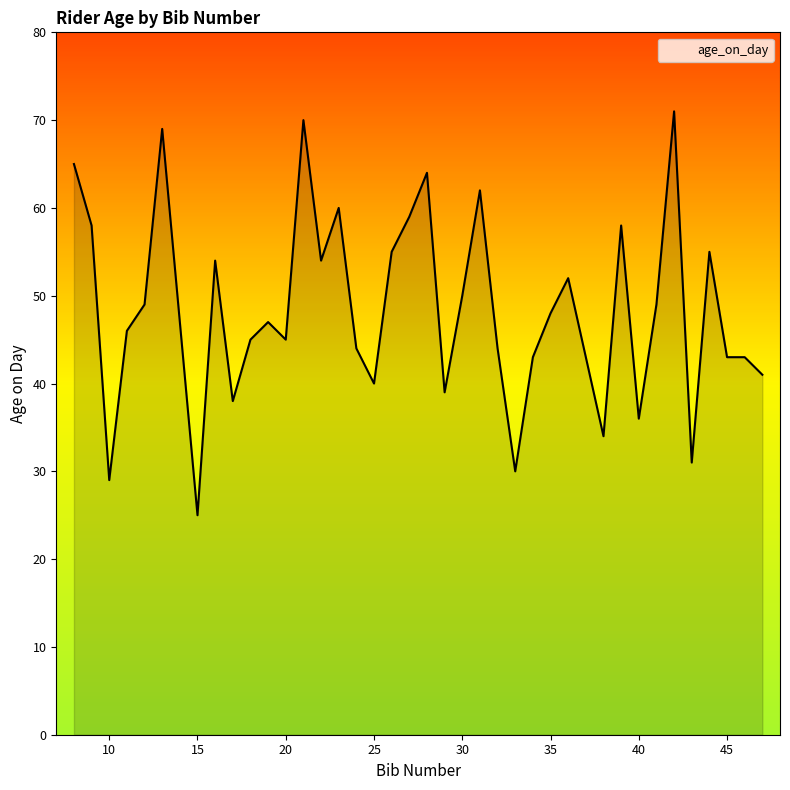

How many lines are shown in the chart?

1